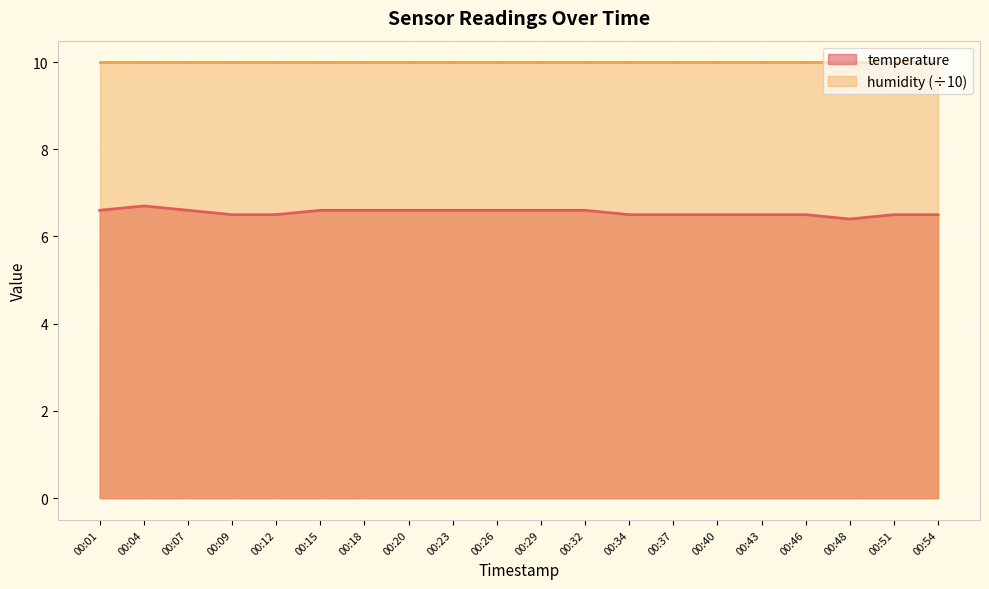

True or false: the data shows 1.9 at 00:43.

False